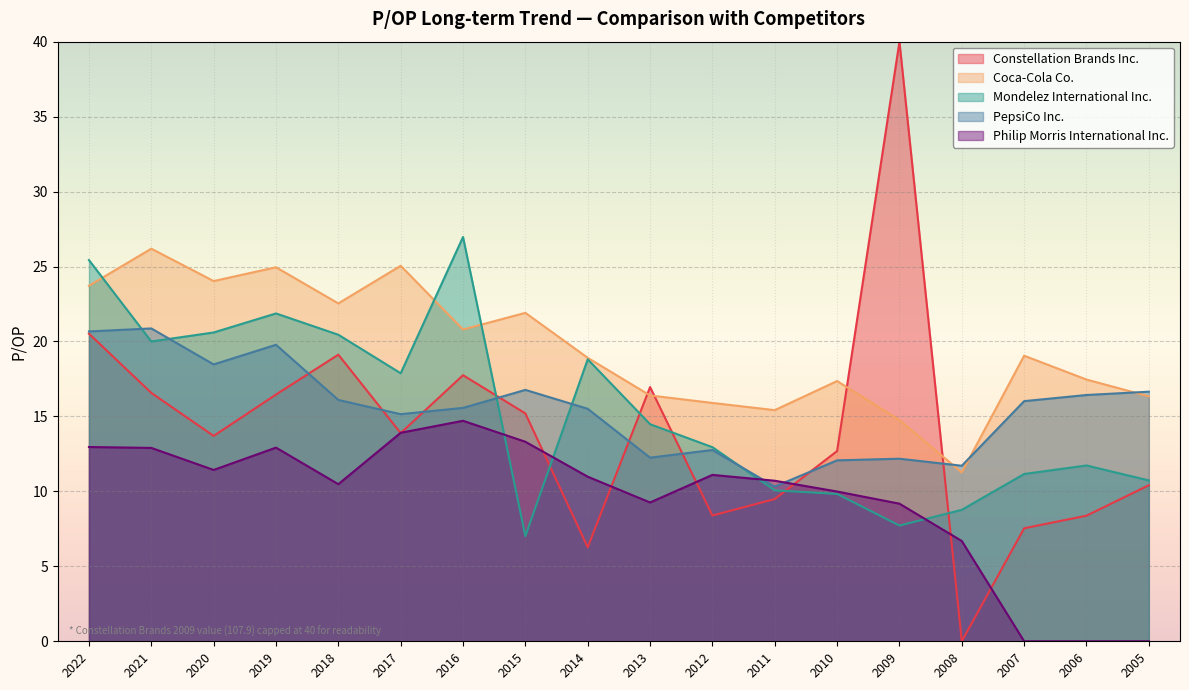

What is the greatest value displayed?

40.0